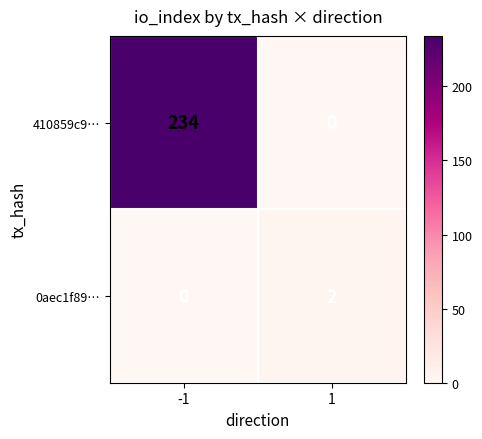

True or false: 410859c9… has a value of 323 at -1.

False